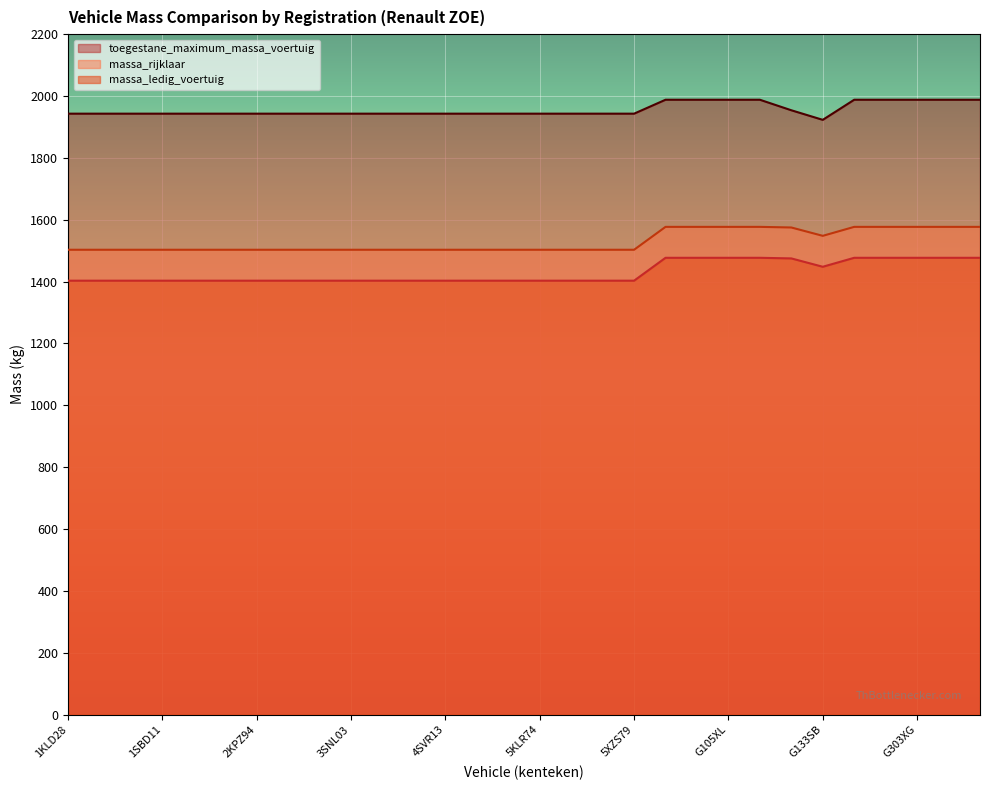

Count the number of data series in this chart.

3